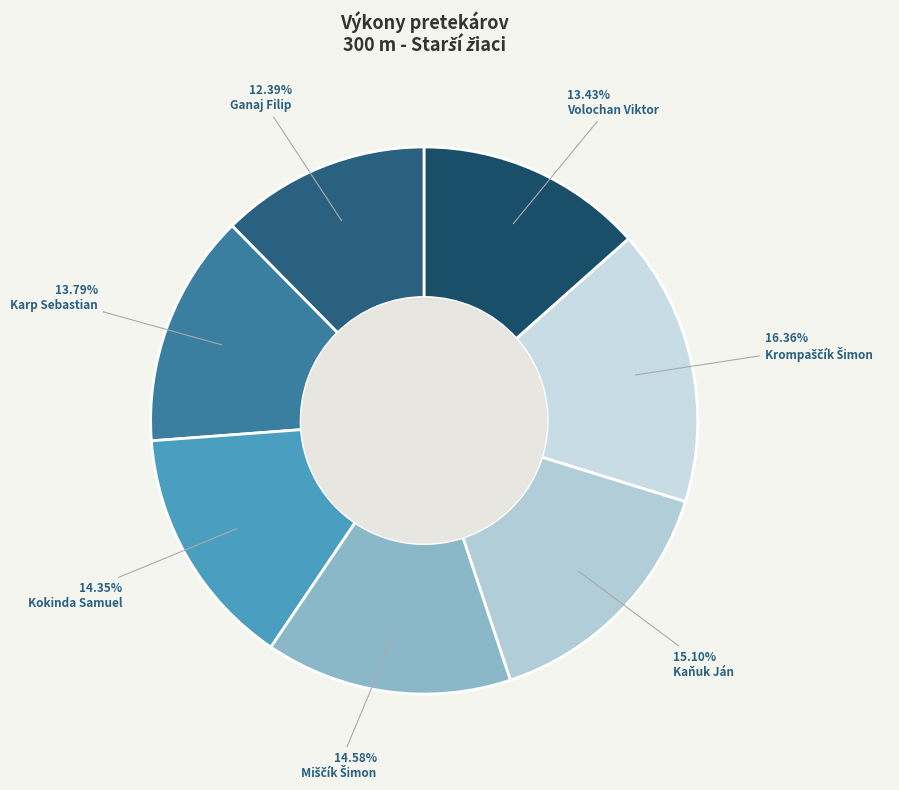

Which slice is the largest?

Krompaščík Šimon